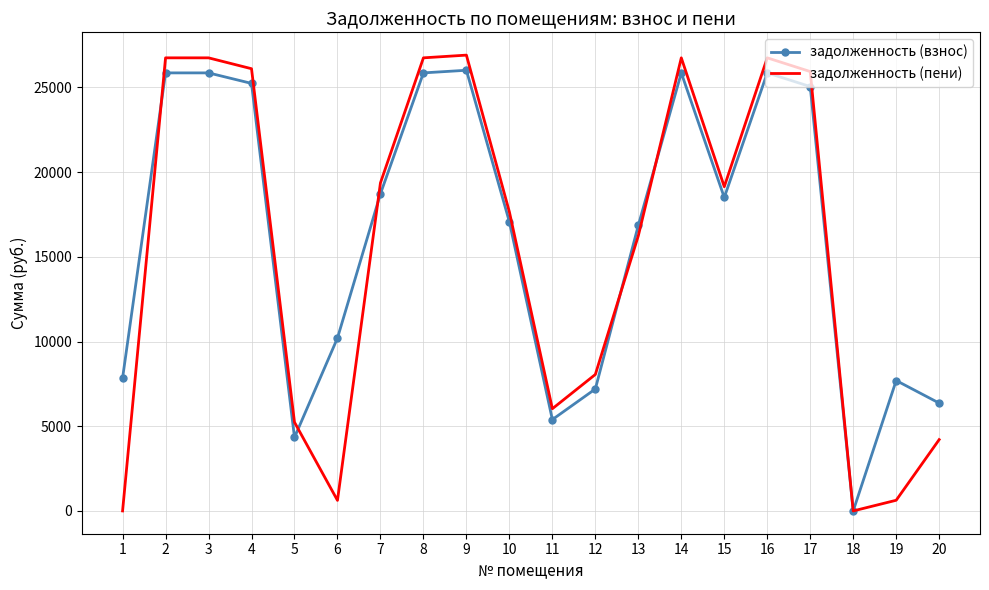

The задолженность (взнос) series shows 10155.2 at 16. True or false?

False